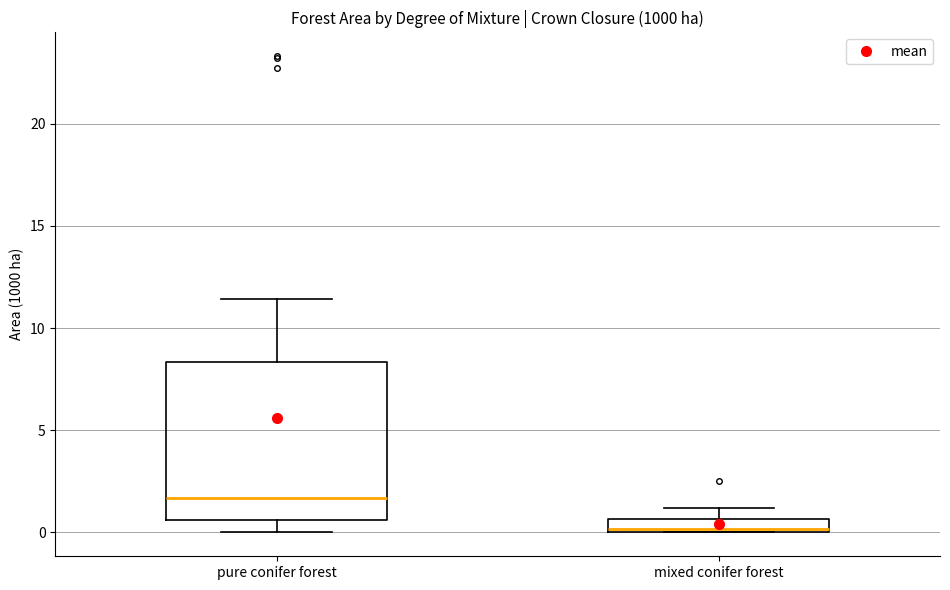

Which box's median line is the lowest?

mixed conifer forest